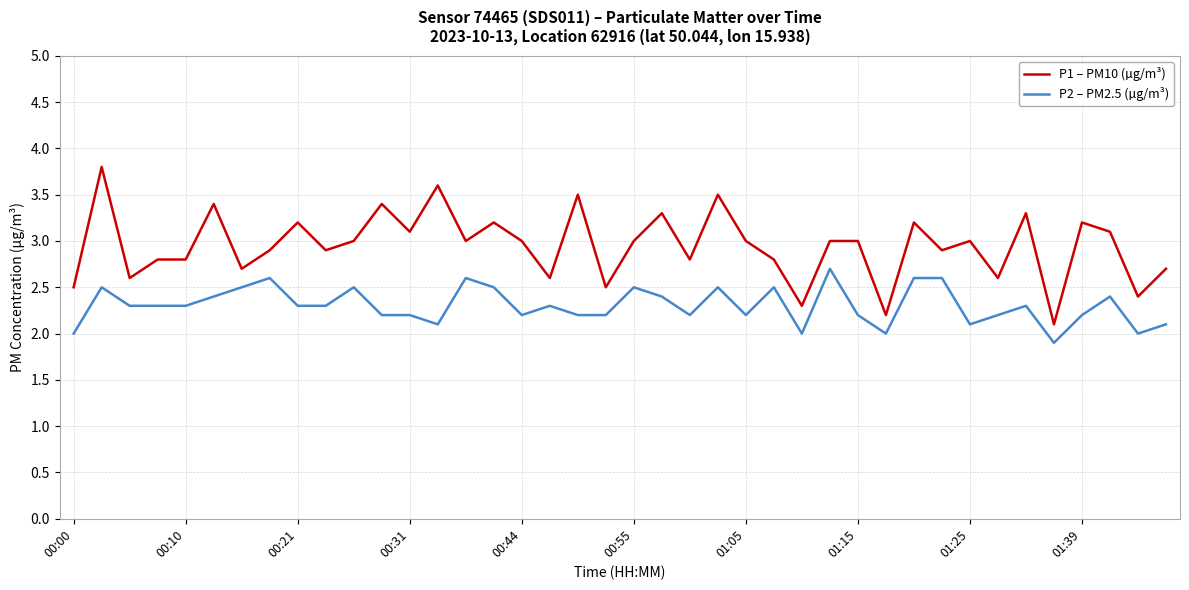

What is the maximum value for P1 – PM10 (µg/m³)?

3.8